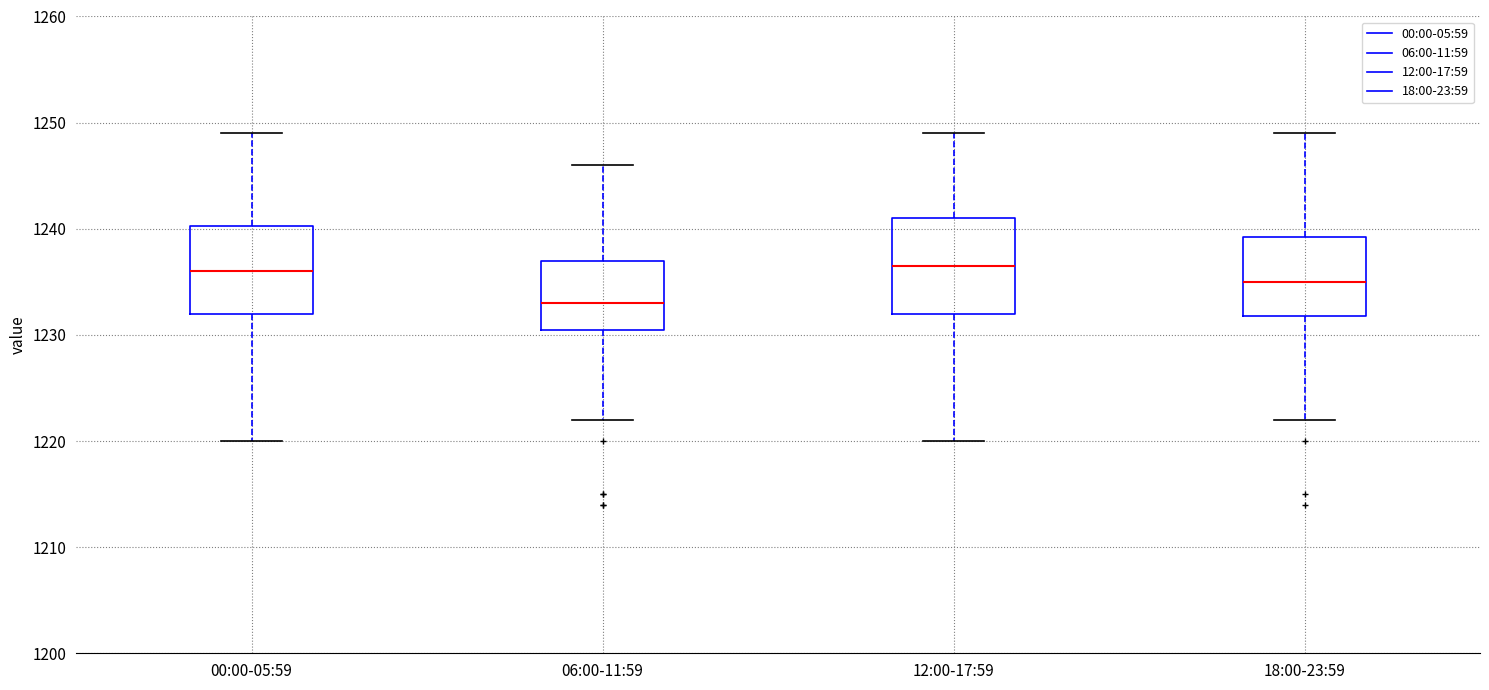

Reading left to right, transcribe this box plot: for each box, give where its median line is, the range the box spans, and where its two whiskers end, as read against the y-axis. The values are not printed on the chart, so give them approximately, as read against the axis.

00:00-05:59: median 1236, box 1232 to 1240, whiskers 1220 to 1249
06:00-11:59: median 1233, box 1231 to 1237, whiskers 1222 to 1246
12:00-17:59: median 1237, box 1232 to 1241, whiskers 1220 to 1249
18:00-23:59: median 1235, box 1232 to 1239, whiskers 1222 to 1249